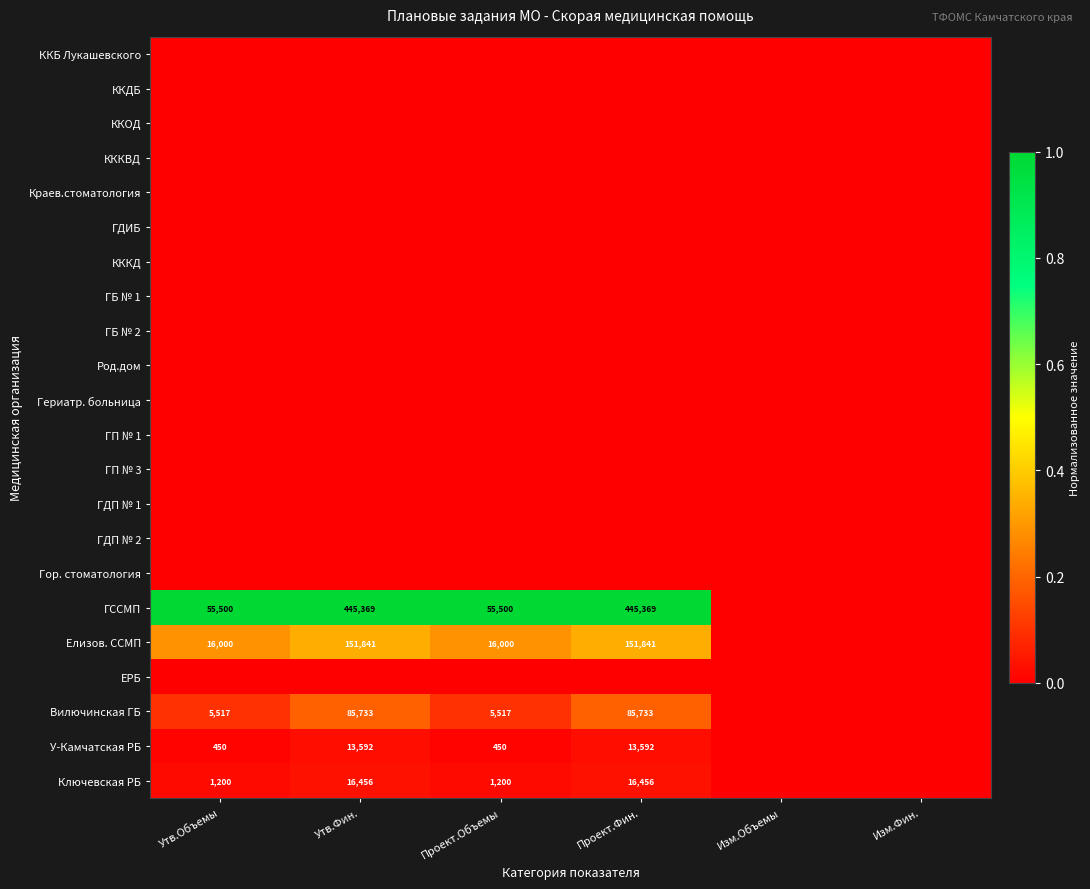

The value of ГССМП at Проект.Объемы is 87952. True or false?

False